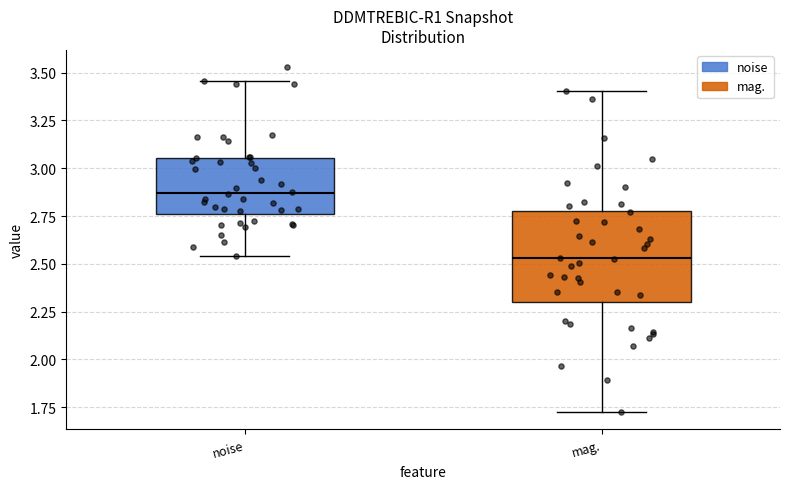

Which box's median line is the lowest?

mag.